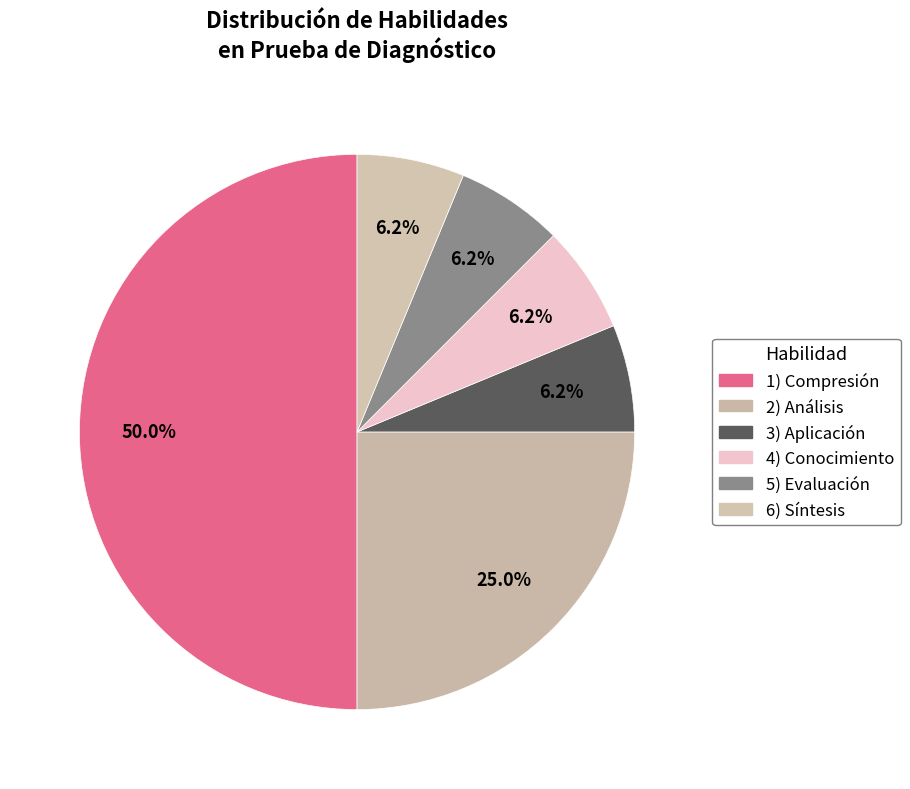

Is there any slice that represents more than half of the pie?

No